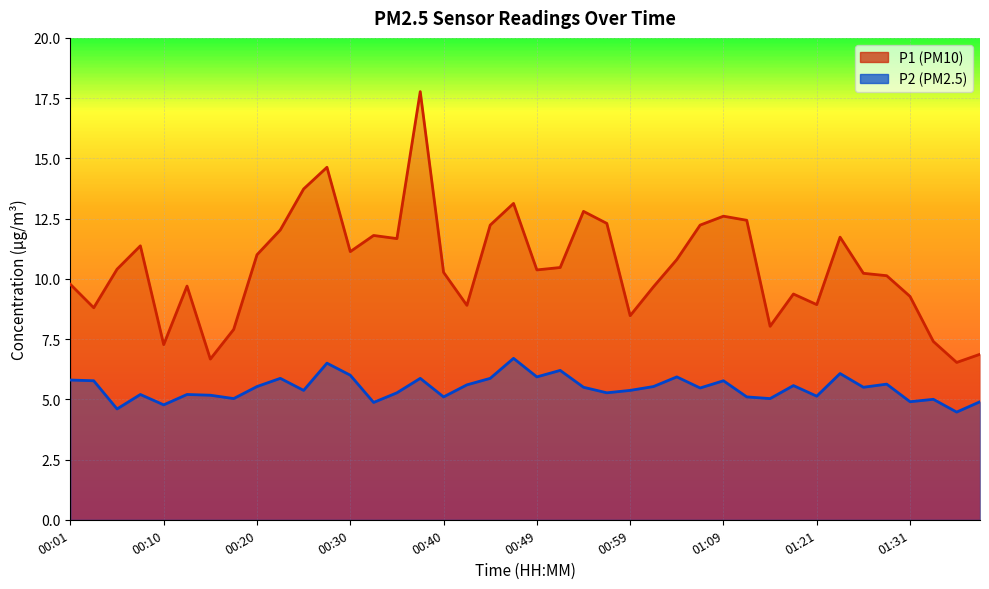

What is the average value of the P2 series?

5.5